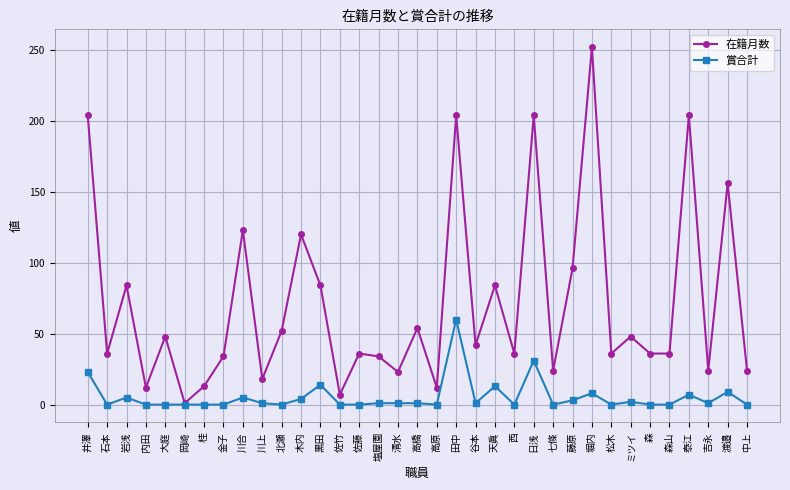

Is the value of 賞合計 at 佐藤 greater than the value of 在籍月数 at 松木?

No